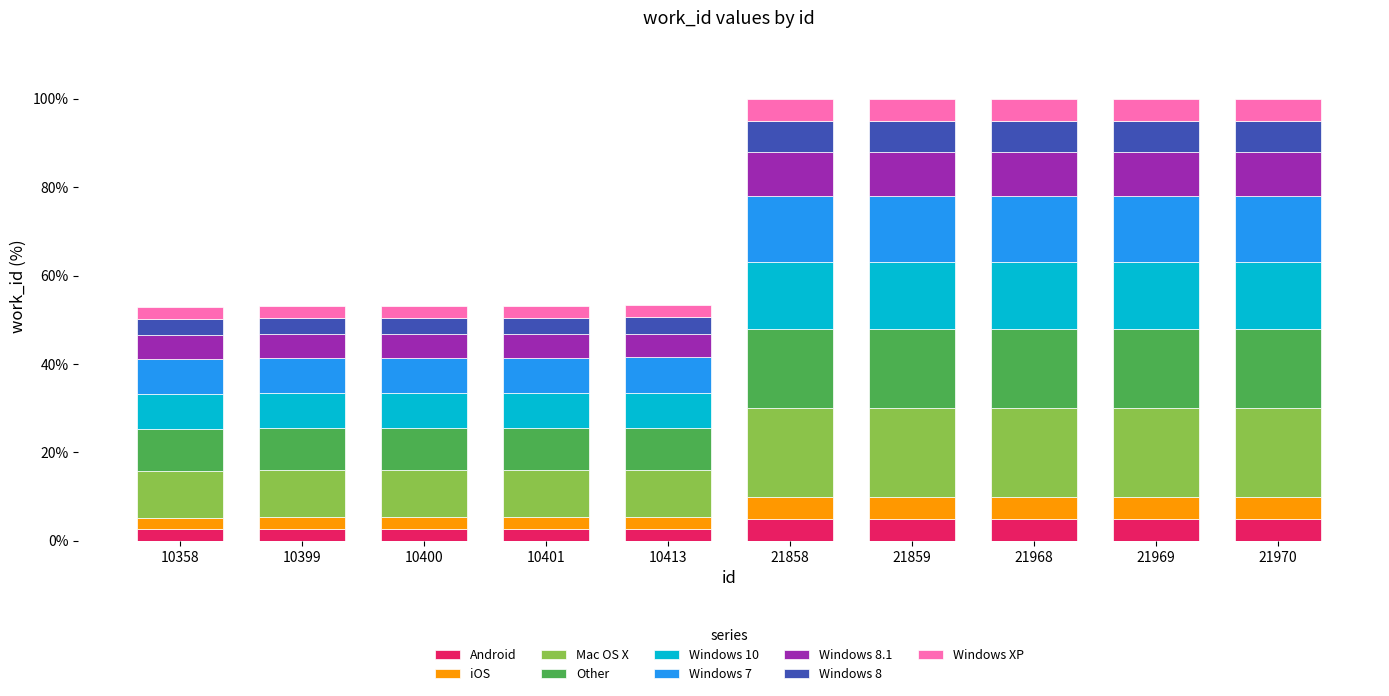

What is the sum of the Android values at 10399 and 10401?

5.3